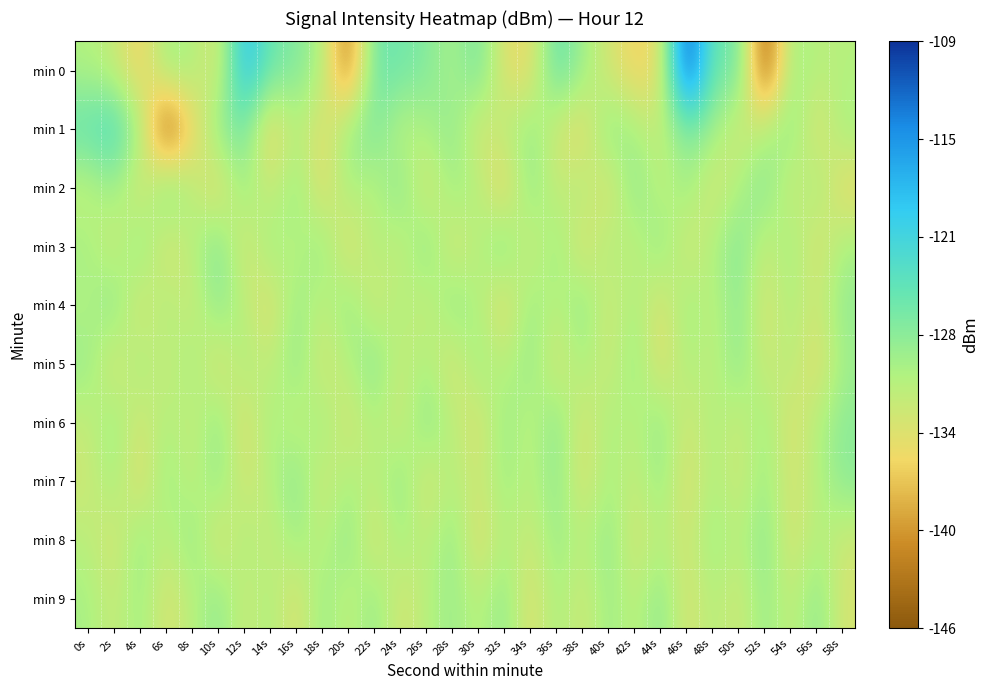

Reading left to right, what are all the values shown in this chart?

min 0: 0s=-130.1	2s=-131.6	4s=-136.1	6s=-129.0	8s=-129.8	10s=-133.7	12s=-118.3	14s=-125.4	16s=-126.7	18s=-130.1	20s=-142.6	22s=-125.2	24s=-125.6	26s=-126.8	28s=-129.8	30s=-125.7	32s=-134.1	34s=-134.9	36s=-124.2	38s=-128.8	40s=-132.9	42s=-135.7	44s=-134.6	46s=-109.5	48s=-125.9	50s=-125.0	52s=-145.5	54s=-128.8	56s=-130.7	58s=-130.4
min 1: 0s=-124.3	2s=-122.2	4s=-129.3	6s=-145.6	8s=-135.7	10s=-127.9	12s=-125.7	14s=-136.4	16s=-130.2	18s=-134.7	20s=-128.5	22s=-126.3	24s=-131.2	26s=-129.8	28s=-127.6	30s=-133.4	32s=-130.9	34s=-128.1	36s=-132.7	38s=-135.2	40s=-127.3	42s=-129.6	44s=-131.8	46s=-126.5	48s=-128.9	50s=-133.1	52s=-130.4	54s=-127.7	56s=-134.2	58s=-129.3
min 2: 0s=-131.5	2s=-128.7	4s=-133.9	6s=-126.2	8s=-130.6	10s=-135.1	12s=-128.3	14s=-132.5	16s=-127.8	18s=-134.7	20s=-129.4	22s=-131.1	24s=-126.9	26s=-133.6	28s=-128.8	30s=-130.3	32s=-135.8	34s=-127.5	36s=-132.2	38s=-129.7	40s=-134.4	42s=-127.1	44s=-131.7	46s=-128.6	48s=-133.3	50s=-130.0	52s=-126.7	54s=-132.8	56s=-129.1	58s=-134.9
min 3: 0s=-129.2	2s=-132.6	4s=-127.4	6s=-134.1	8s=-130.8	10s=-126.3	12s=-133.7	14s=-128.5	16s=-131.3	18s=-127.9	20s=-134.6	22s=-129.8	24s=-132.1	26s=-127.2	28s=-133.4	30s=-130.7	32s=-126.8	34s=-132.9	36s=-128.2	38s=-134.3	40s=-129.6	42s=-131.9	44s=-127.6	46s=-133.2	48s=-130.1	50s=-126.6	52s=-132.4	54s=-128.7	56s=-134.0	58s=-129.5
min 4: 0s=-130.3	2s=-127.1	4s=-133.8	6s=-129.4	8s=-132.7	10s=-127.3	12s=-130.9	14s=-134.5	16s=-128.1	18s=-131.6	20s=-127.8	22s=-133.0	24s=-129.7	26s=-132.3	28s=-127.6	30s=-130.2	32s=-134.8	34s=-128.4	36s=-131.1	38s=-127.5	40s=-132.9	42s=-129.2	44s=-134.1	46s=-128.7	48s=-131.4	50s=-127.2	52s=-133.5	54s=-129.9	56s=-132.6	58s=-127.9
min 5: 0s=-128.3	2s=-133.7	4s=-129.1	6s=-132.4	8s=-128.8	10s=-134.2	12s=-129.6	14s=-131.8	16s=-127.7	18s=-133.1	20s=-130.5	22s=-126.9	24s=-132.2	26s=-129.5	28s=-133.9	30s=-128.6	32s=-131.2	34s=-127.8	36s=-133.5	38s=-129.3	40s=-132.7	42s=-128.1	44s=-134.4	46s=-129.7	48s=-131.5	50s=-127.4	52s=-132.8	54s=-130.2	56s=-134.7	58s=-128.9
min 6: 0s=-131.7	2s=-128.5	4s=-133.2	6s=-129.8	8s=-132.1	10s=-127.6	12s=-134.3	14s=-129.1	16s=-131.9	18s=-128.7	20s=-133.4	22s=-130.0	24s=-132.6	26s=-127.3	28s=-130.8	30s=-133.9	32s=-128.2	34s=-131.5	36s=-127.1	38s=-133.7	40s=-129.4	42s=-131.2	44s=-127.8	46s=-133.0	48s=-129.7	50s=-132.3	52s=-128.6	54s=-134.0	56s=-130.3	58s=-127.5
min 7: 0s=-132.4	2s=-129.2	4s=-134.6	6s=-128.4	8s=-131.7	10s=-127.9	12s=-133.1	14s=-130.5	16s=-127.2	18s=-132.8	20s=-129.6	22s=-131.3	24s=-127.7	26s=-133.6	28s=-130.1	30s=-132.7	32s=-128.9	34s=-131.1	36s=-127.5	38s=-133.8	40s=-129.3	42s=-131.9	44s=-128.2	46s=-134.1	48s=-129.8	50s=-132.5	52s=-128.7	54s=-133.2	56s=-130.6	58s=-127.4
min 8: 0s=-130.7	2s=-133.4	4s=-128.1	6s=-131.8	8s=-127.6	10s=-134.2	12s=-129.5	14s=-132.2	16s=-128.8	18s=-131.4	20s=-127.3	22s=-133.9	24s=-129.1	26s=-131.6	28s=-127.8	30s=-134.5	32s=-129.9	34s=-132.6	36s=-128.3	38s=-131.1	40s=-127.7	42s=-133.3	44s=-130.4	46s=-132.9	48s=-128.6	50s=-131.2	52s=-127.1	54s=-133.7	56s=-130.0	58s=-132.4
min 9: 0s=-129.4	2s=-132.1	4s=-128.7	6s=-133.5	8s=-130.8	10s=-127.5	12s=-132.3	14s=-129.6	16s=-134.0	18s=-128.2	20s=-131.7	22s=-127.9	24s=-133.2	26s=-130.6	28s=-128.4	30s=-131.1	32s=-127.6	34s=-134.3	36s=-129.2	38s=-132.8	40s=-128.5	42s=-131.4	44s=-127.3	46s=-133.6	48s=-130.2	50s=-132.7	52s=-128.1	54s=-131.9	56s=-127.4	58s=-133.1